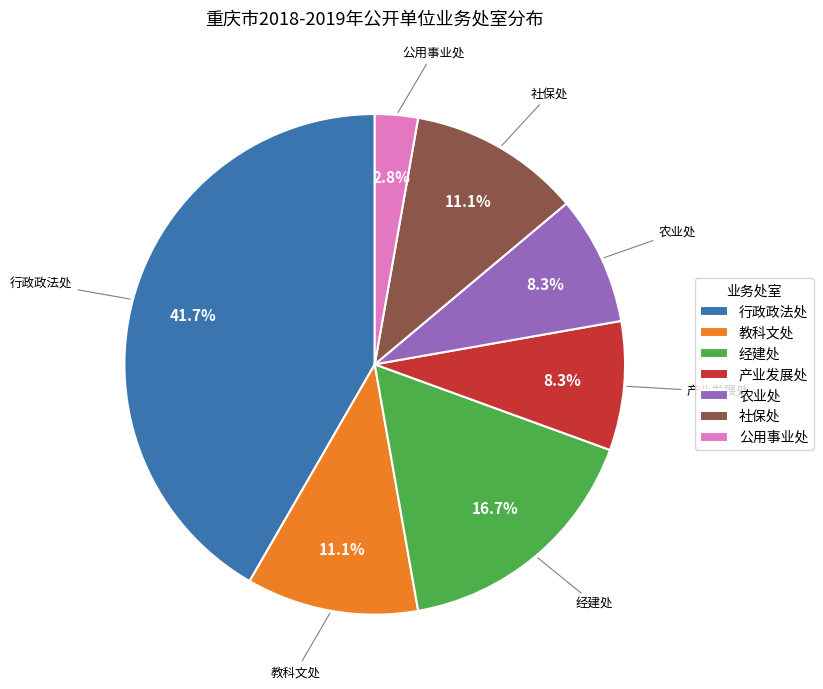

Approximately how many times larger is the value at 教科文处 compared to 产业发展处?

1.3